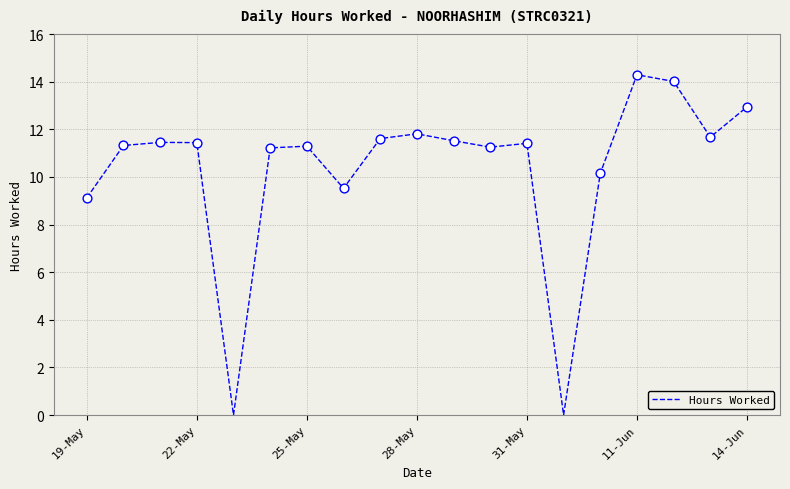

What is the difference between the maximum and minimum values?

14.3